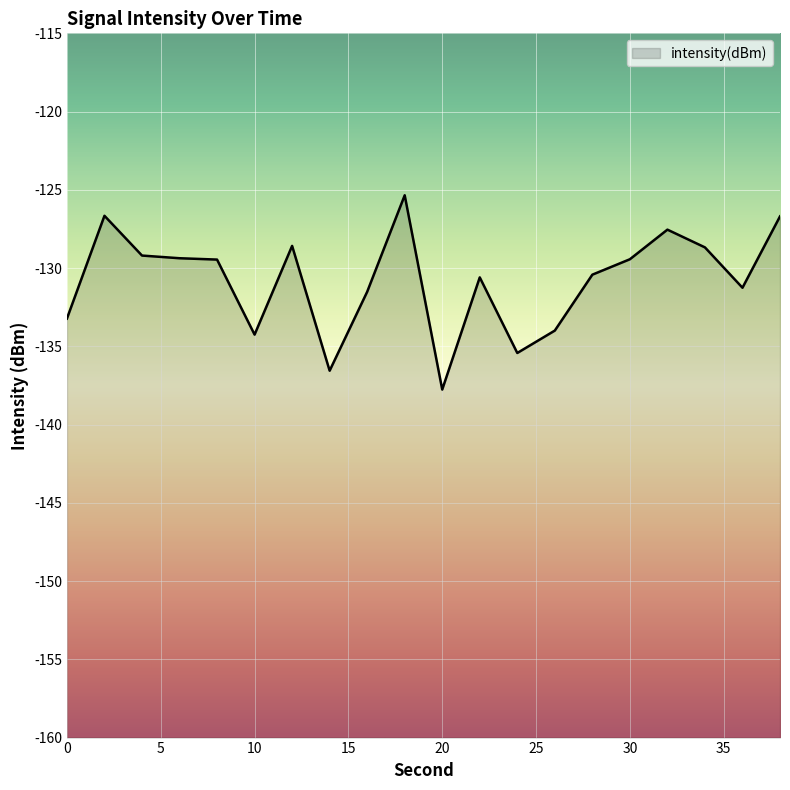

Reading left to right, extract all data points from this chart.

0=-133.2	2=-126.7	4=-129.2	6=-129.4	8=-129.5	10=-134.3	12=-128.6	14=-136.6	16=-131.5	18=-125.3	20=-137.8	22=-130.6	24=-135.4	26=-134.0	28=-130.4	30=-129.4	32=-127.5	34=-128.7	36=-131.3	38=-126.7